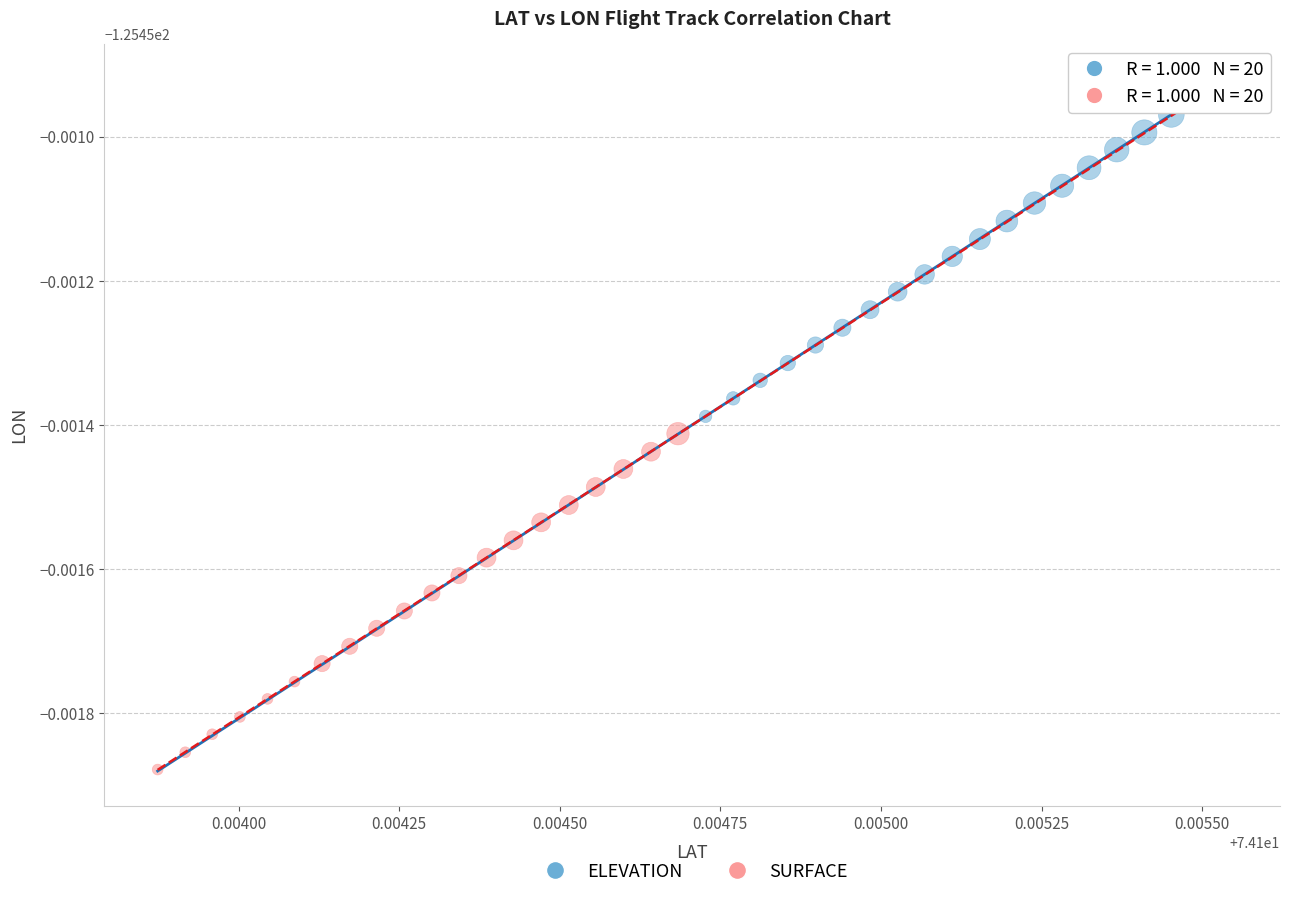

What are all the series names shown in the legend?

ELEVATION, SURFACE